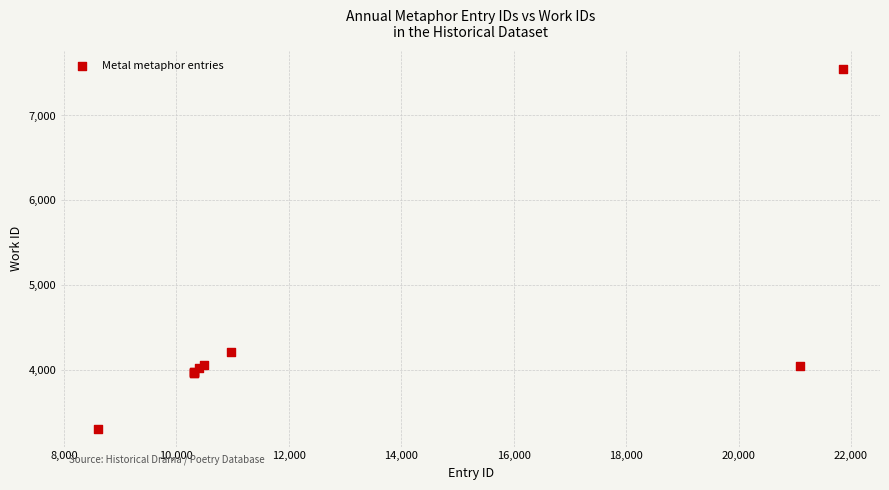

What Y value in the scatter plot is closest to 5426?

4213